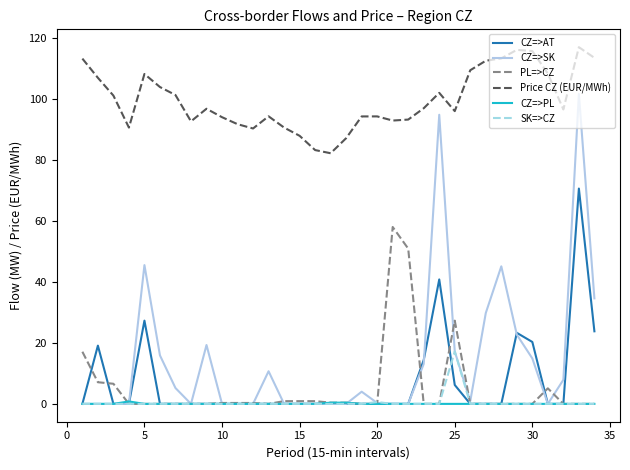

What is the highest value of the PL=>CZ series?

58.0